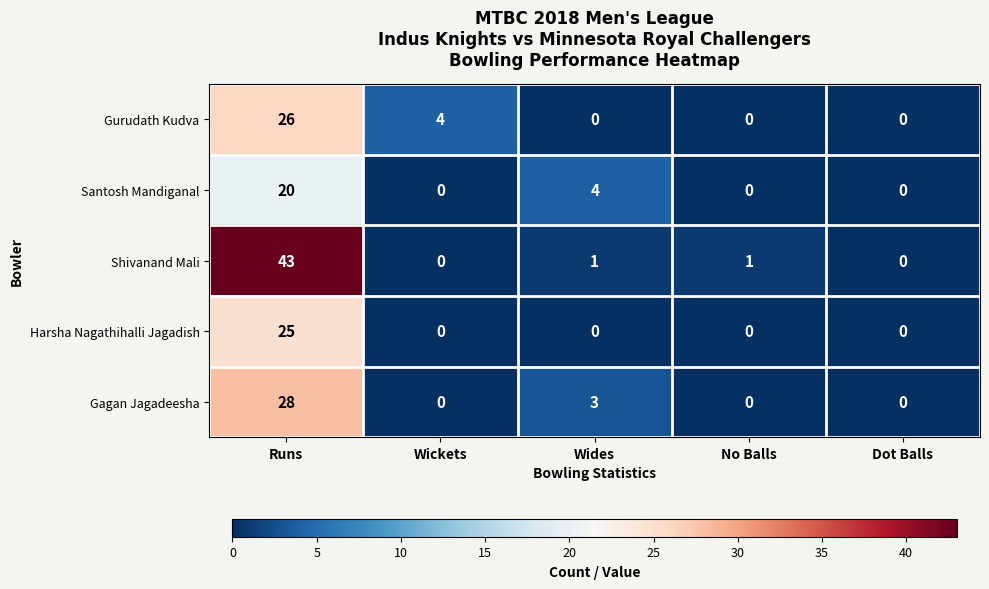

What is the average value of the Gagan Jagadeesha series?

6